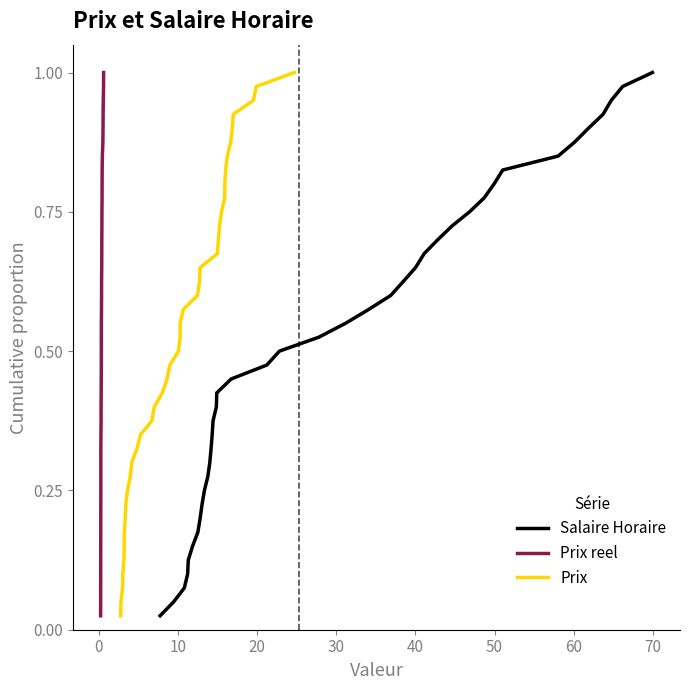

True or false: Prix has more than 1 interior local peaks.

False